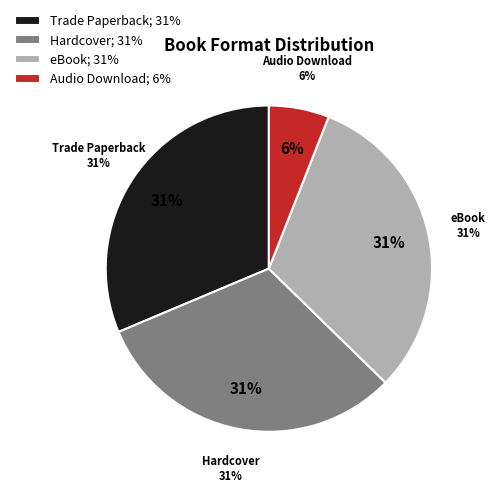

What percentage is NOT represented by eBook?

68.8%